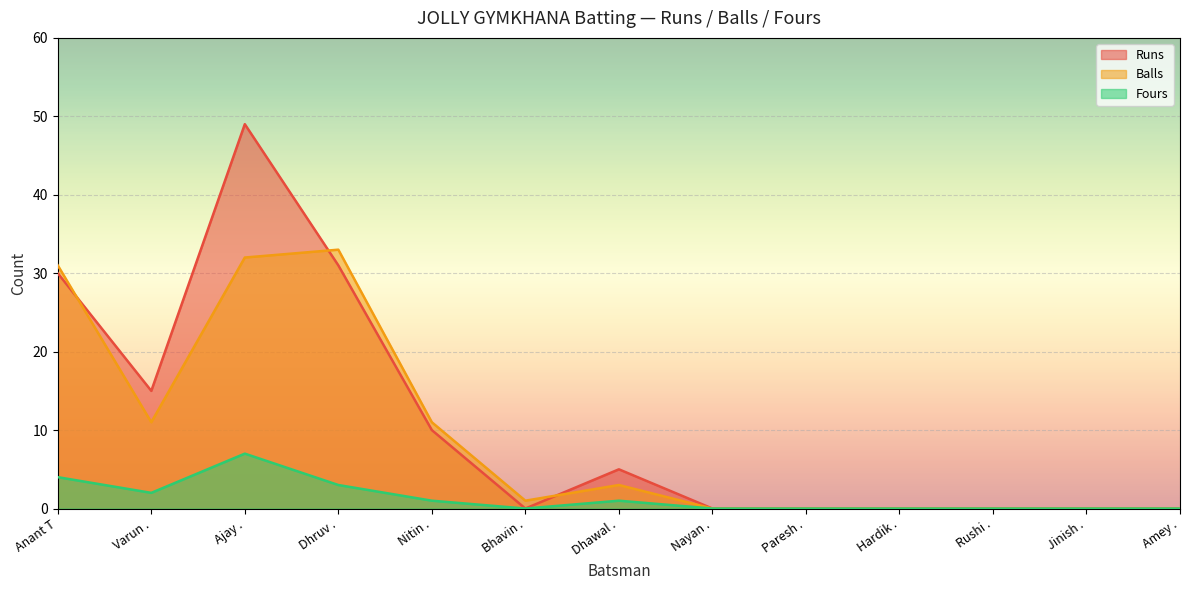

True or false: Runs has more than 1 points higher than both neighbors.

True